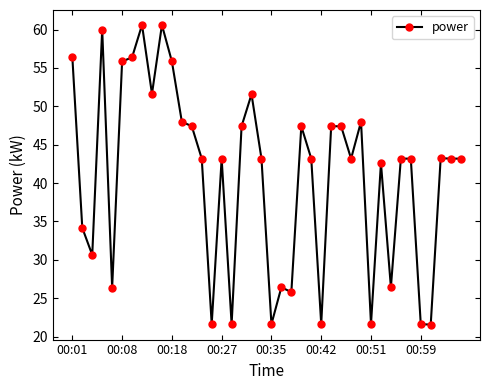

What is the average value?

40.9